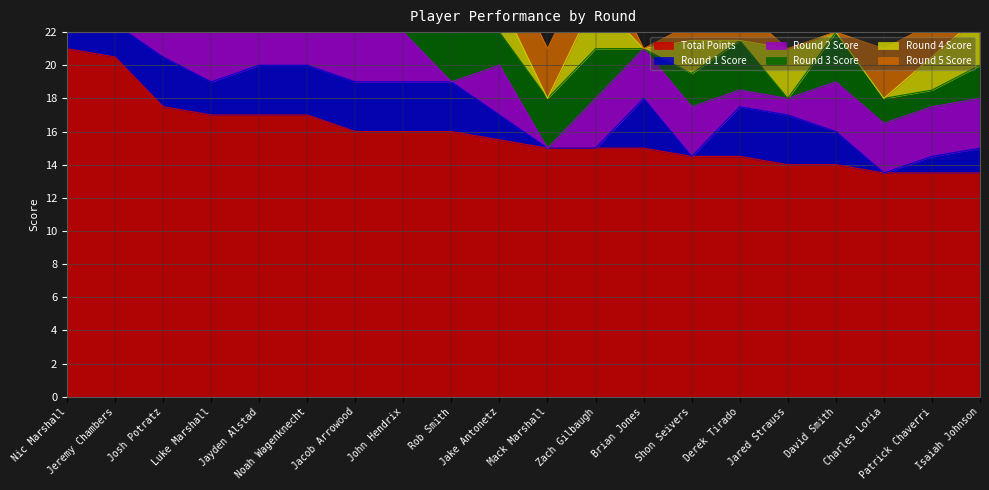

Does the chart have visible grid lines?

Yes